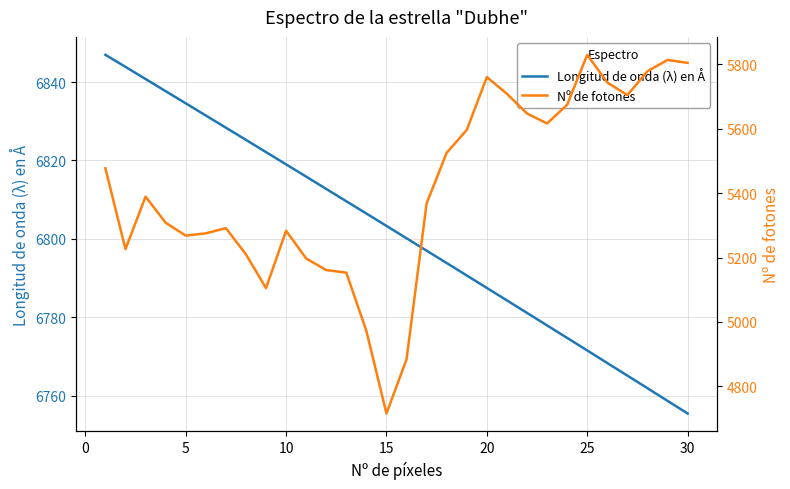

What is the average value of the Longitud de onda (λ) en Å series?

6801.5